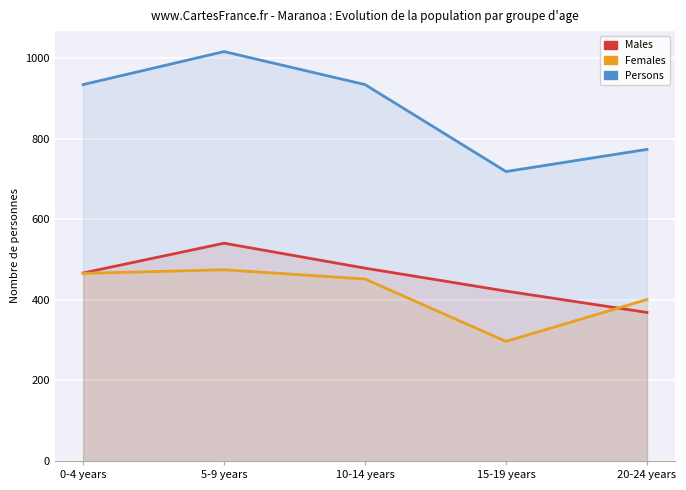

What are all the series names shown in the legend?

Males, Females, Persons